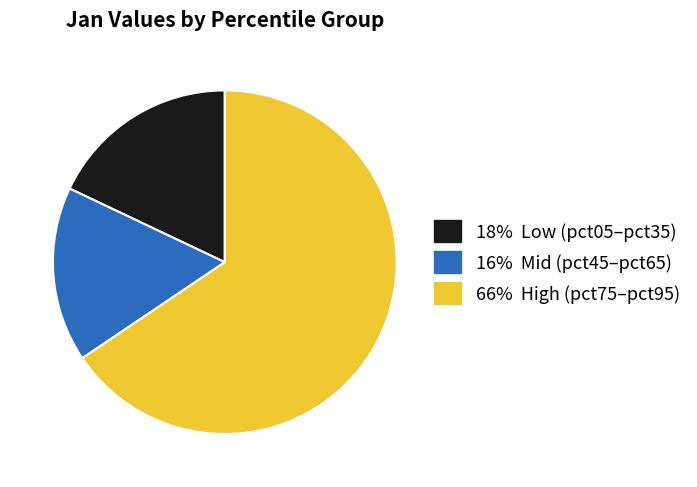

Does any single category account for the majority?

Yes